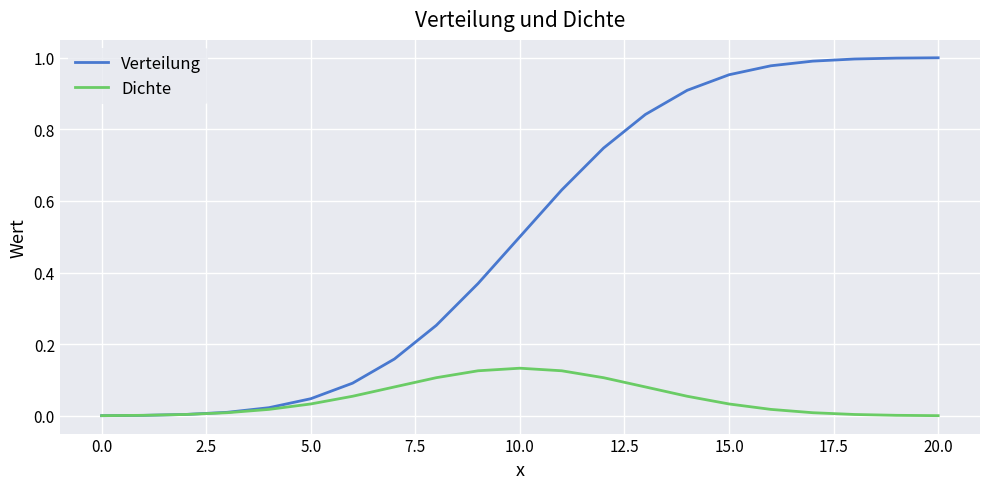

Which series has the largest total across all categories?

Verteilung